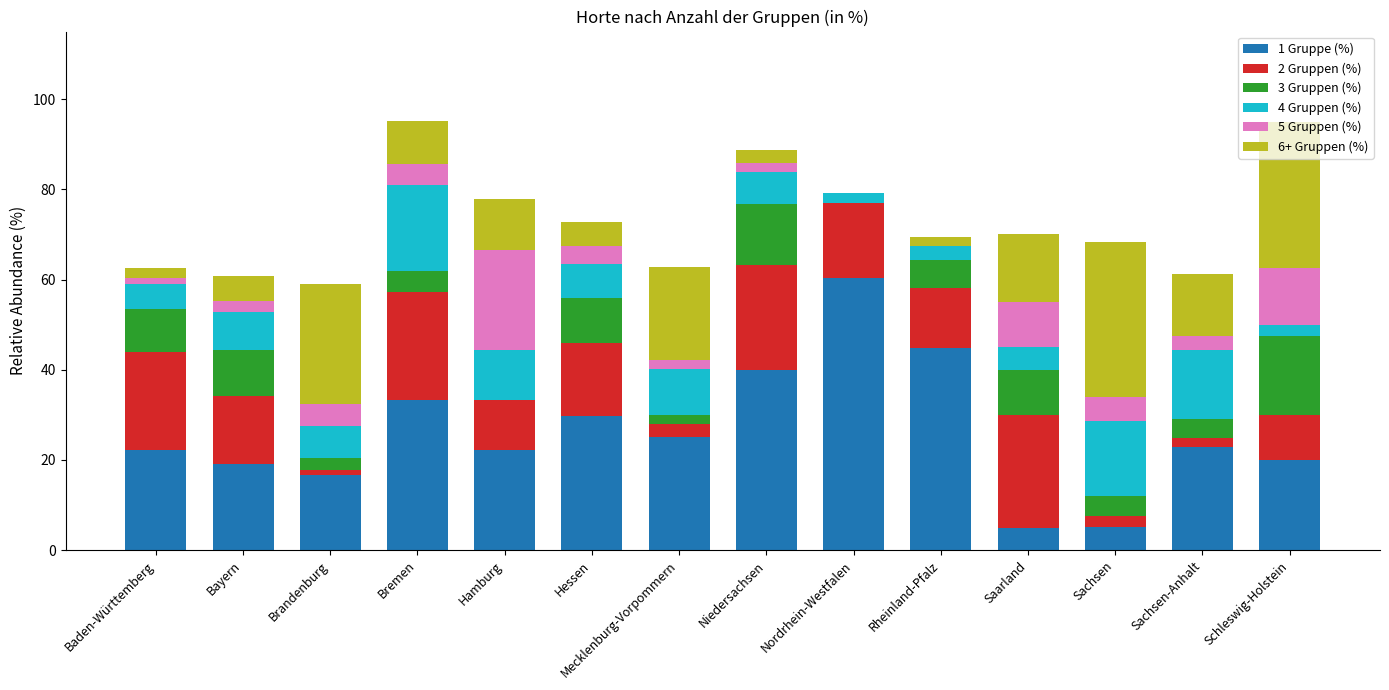

At which label does 1 Gruppe (%) reach its peak?

Nordrhein-Westfalen